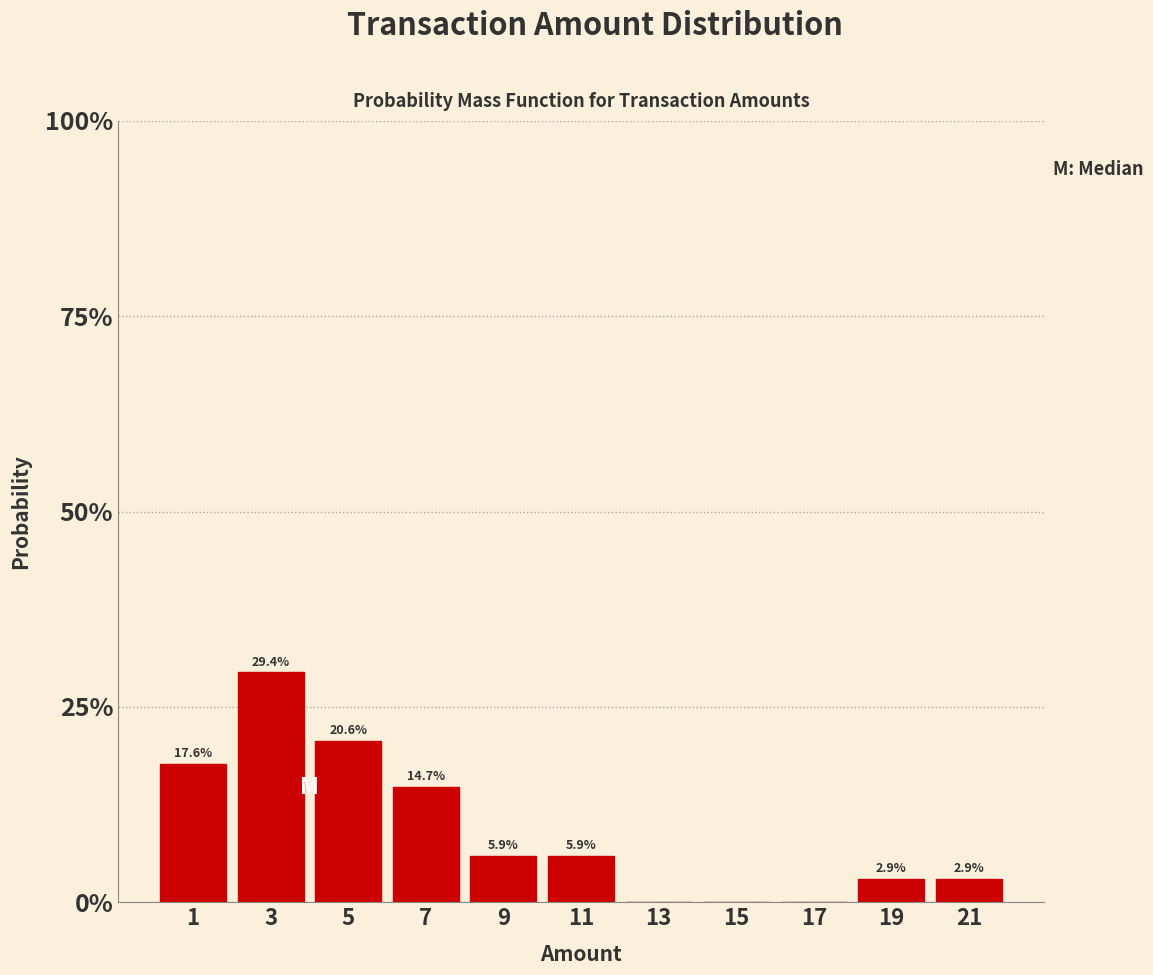

Reading left to right, what are all the values shown in this chart?

1=17.6	3=29.4	5=20.6	7=14.7	9=5.9	11=5.9	13=0.0	15=0.0	17=0.0	19=2.9	21=2.9